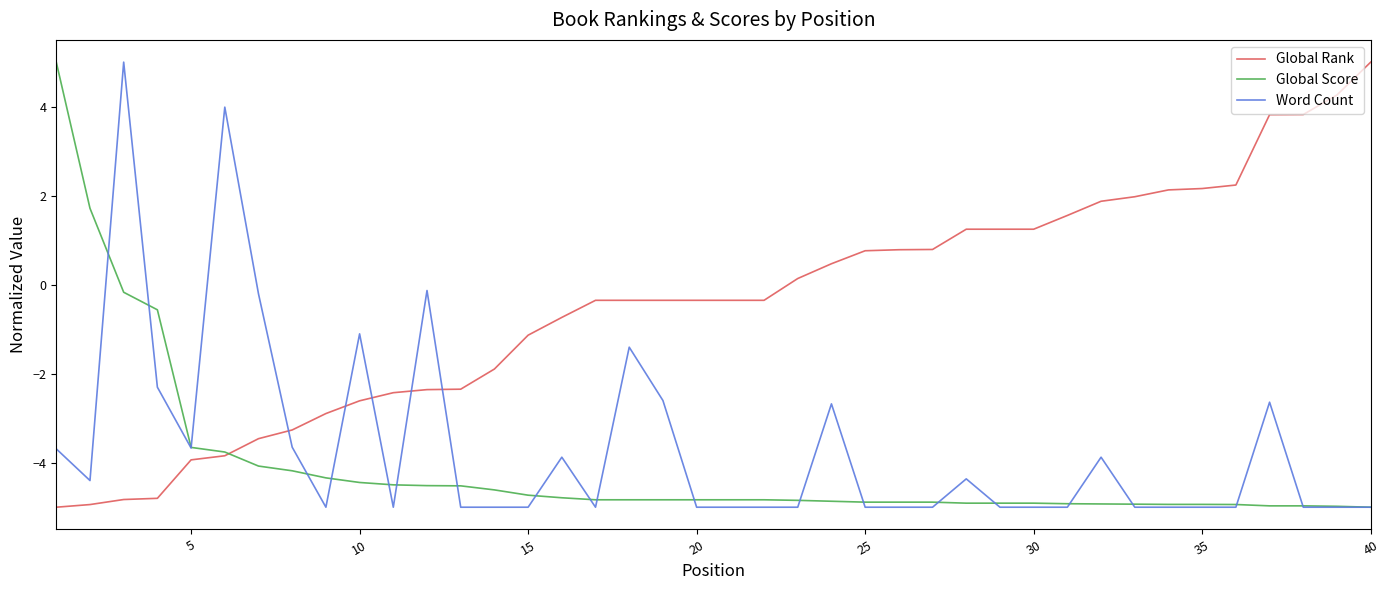

What is the maximum value for Global Score?

5.0